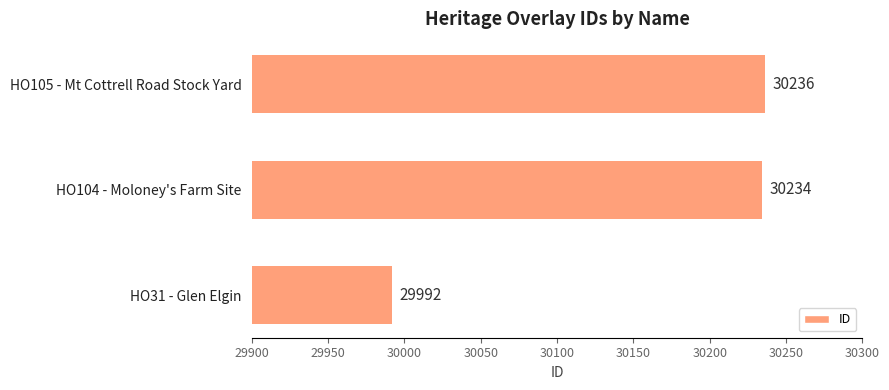

What is the difference between the second highest and minimum values?

242